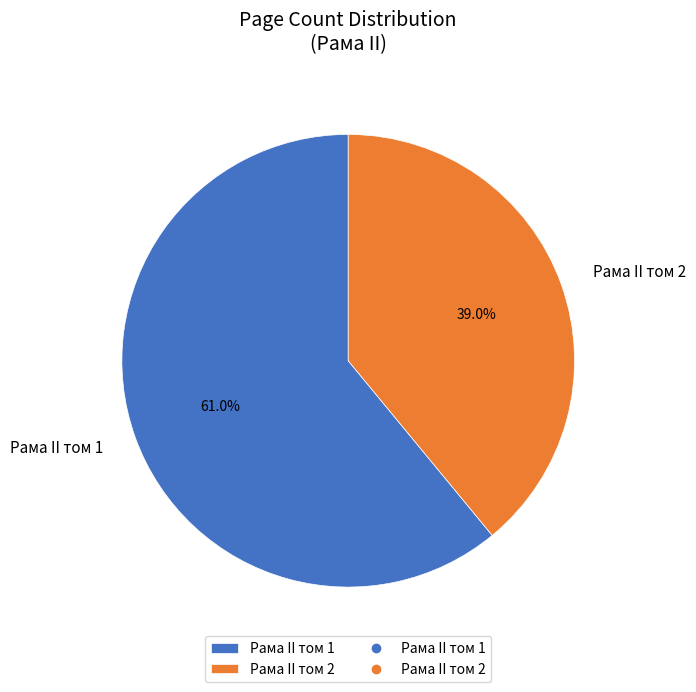

Count the number of slices in the pie.

2